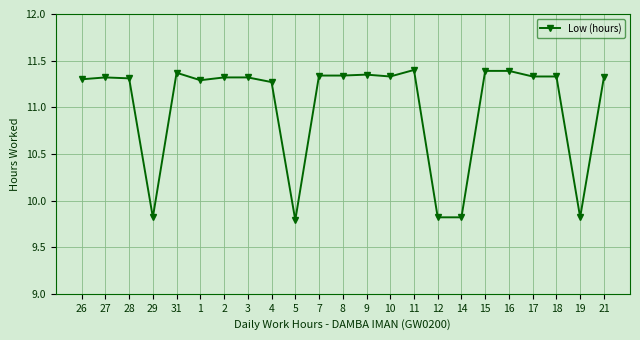

What is the difference between the maximum and minimum values?

1.6